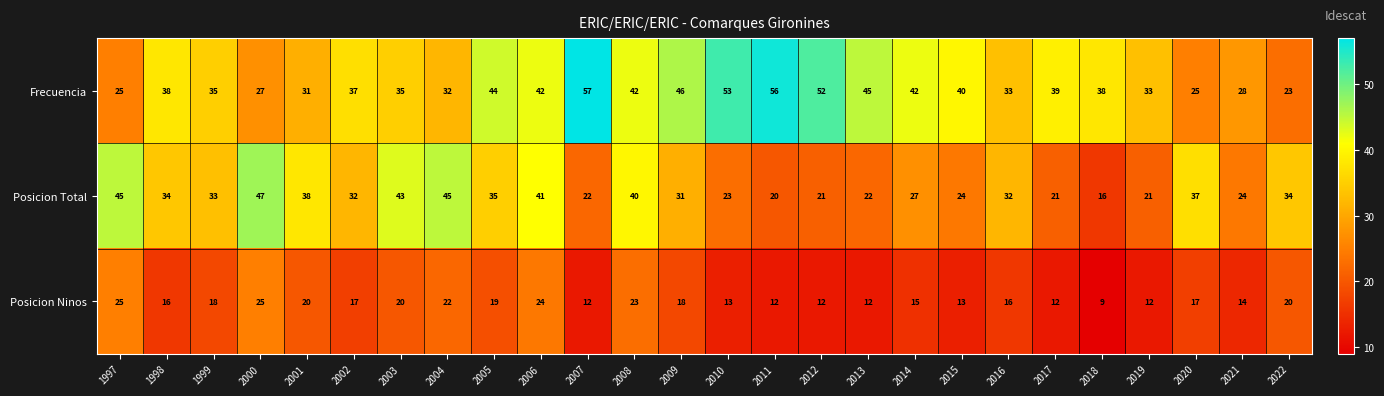

What is the sum of the Posicion Total values at 2007 and 2006?

63